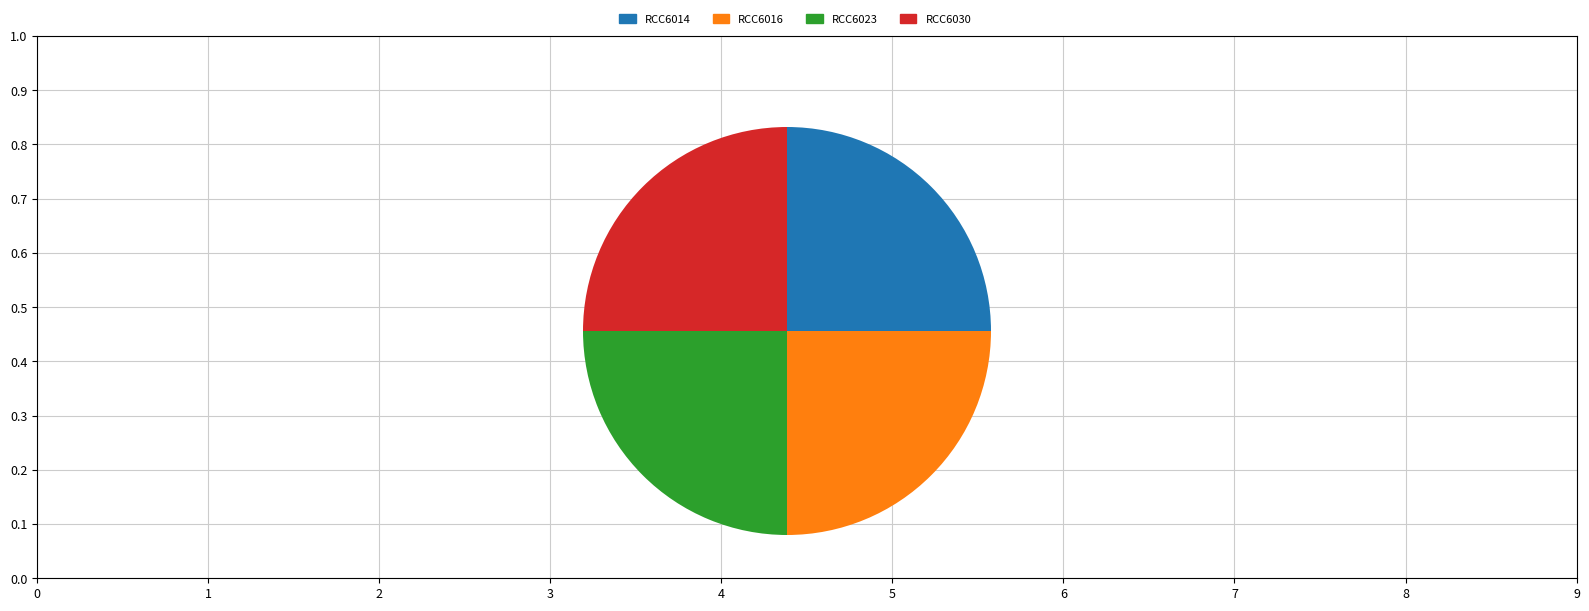

Approximately how many times larger is the value at RCC6023 compared to RCC6016?

1.0